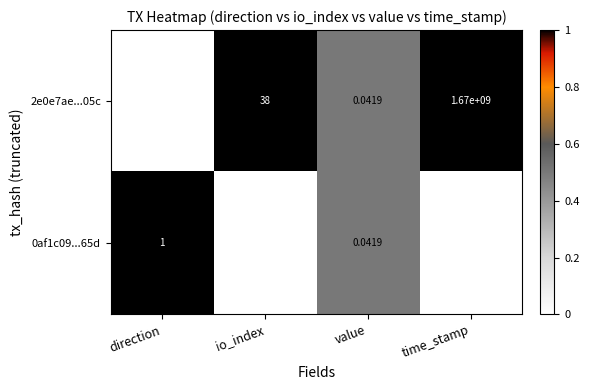

At how many categories does at least one series exceed 0?

4